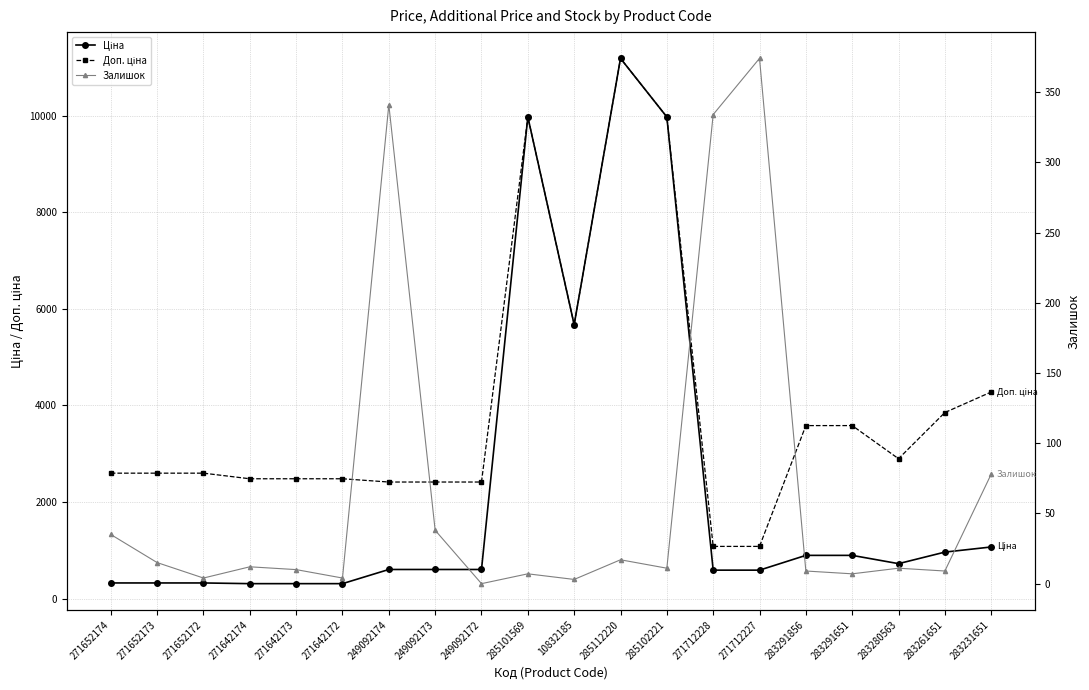

How many data points in Залишок are above 11?

9